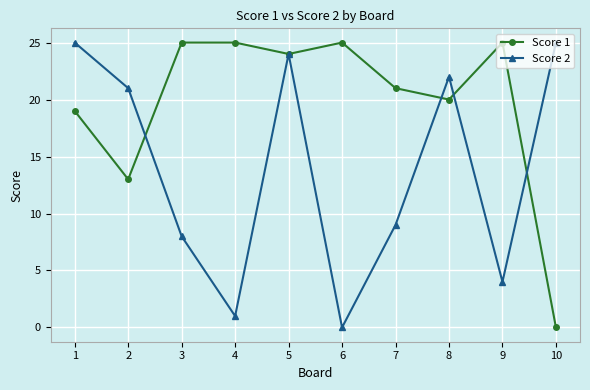

How many values in Score 2 are above zero?

9